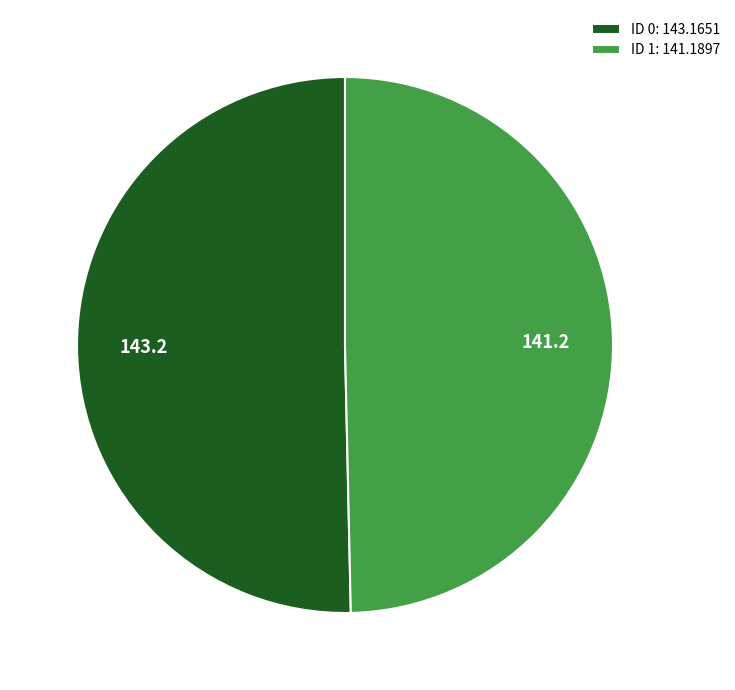

What is the ratio of the value at ID 0: 143.1651 to the value at ID 1: 141.1897?

1.0